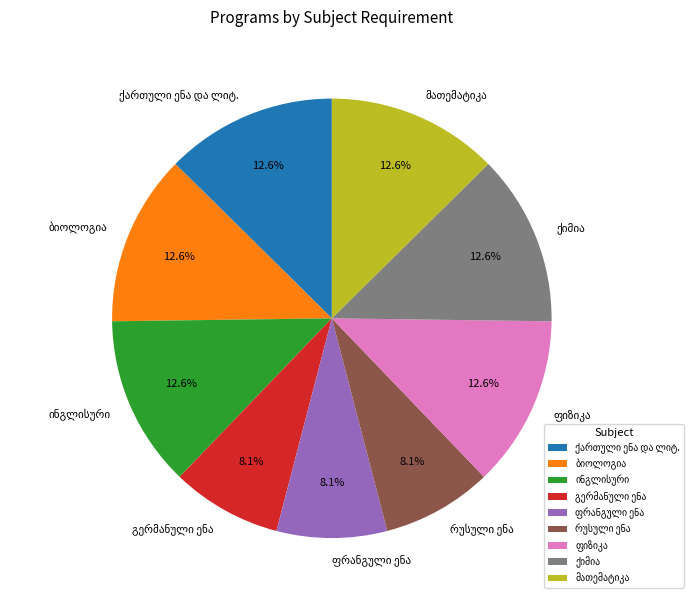

Is there any slice that represents more than half of the pie?

No